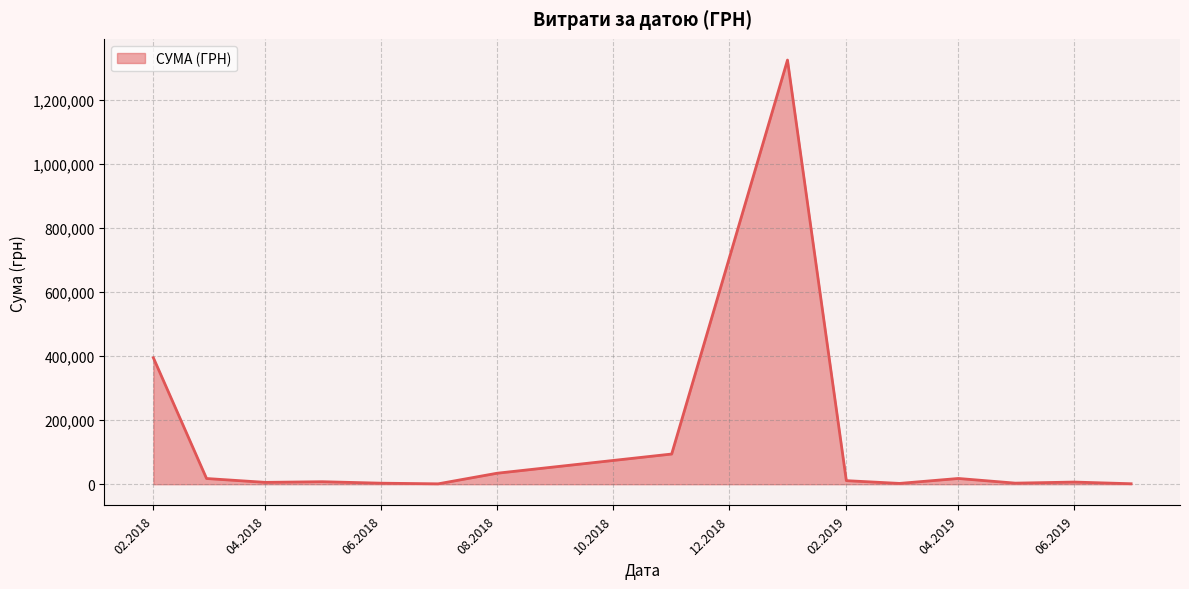

What is the difference between the maximum and minimum values?

1323132.5